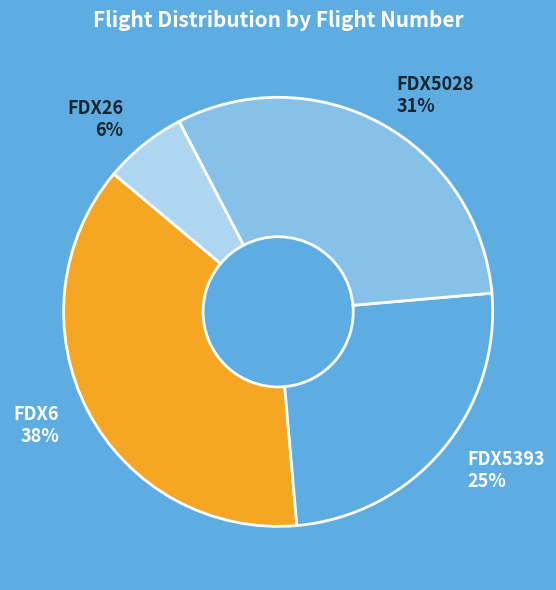

Between FDX6 and FDX26, which is larger?

FDX6